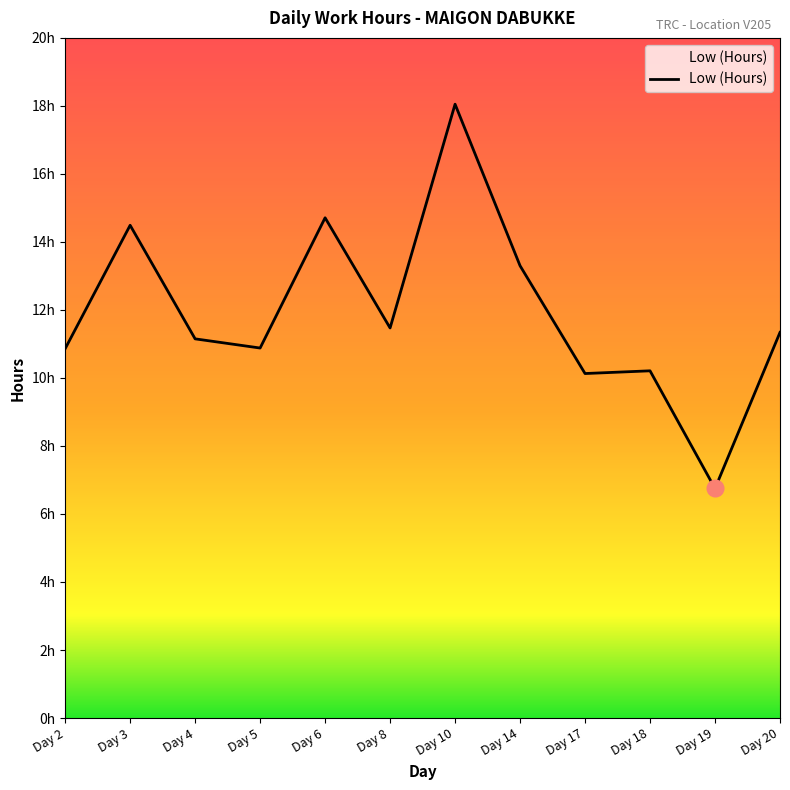

Is this an area chart (filled region under the line)?

Yes